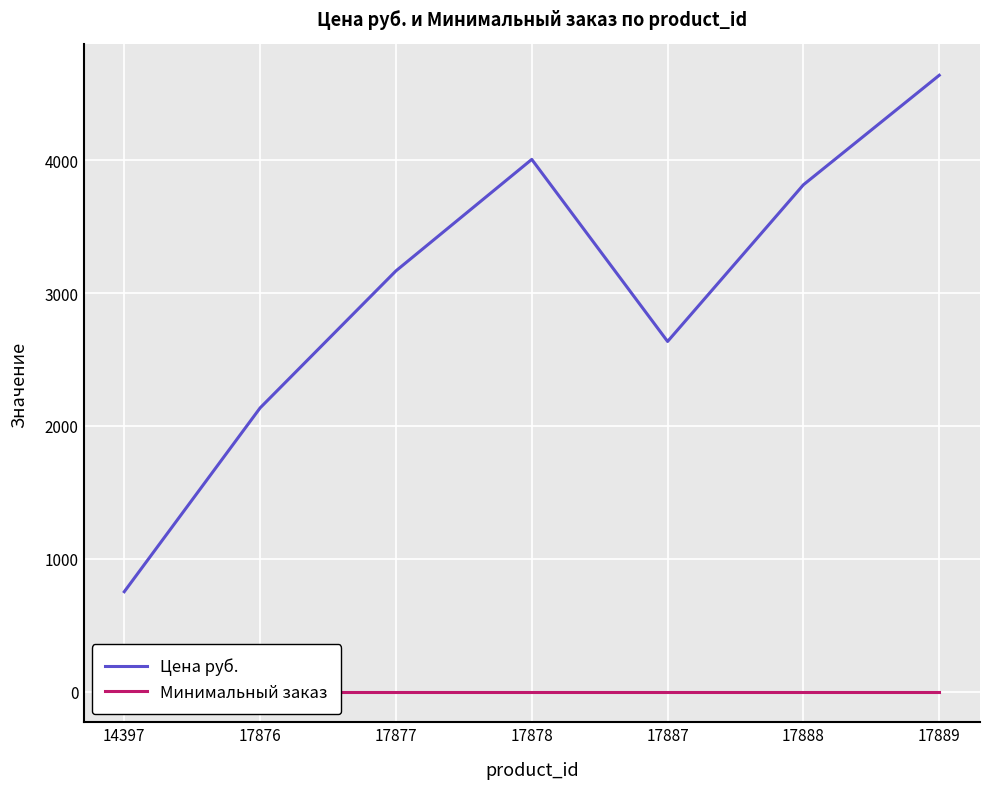

How many data points does each series have?

7